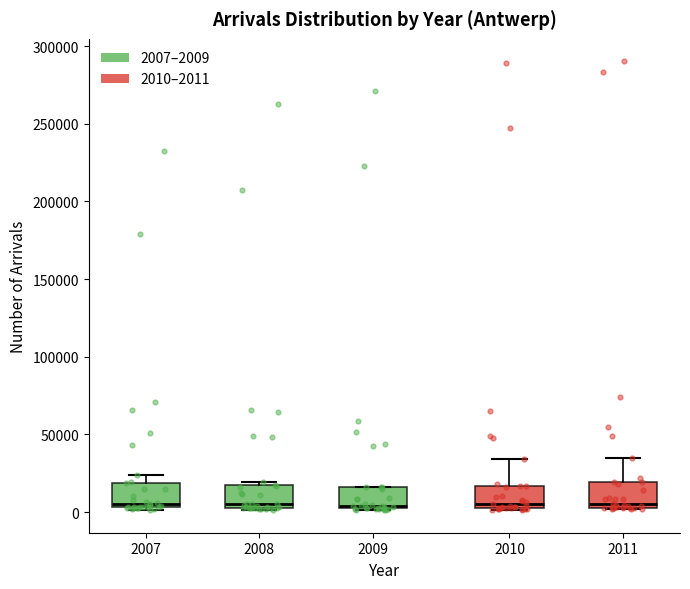

Where is the lower edge of the box at x = 2009 on the y-axis? The values are not printed on the chart, so give them approximately, as read against the axis.

0